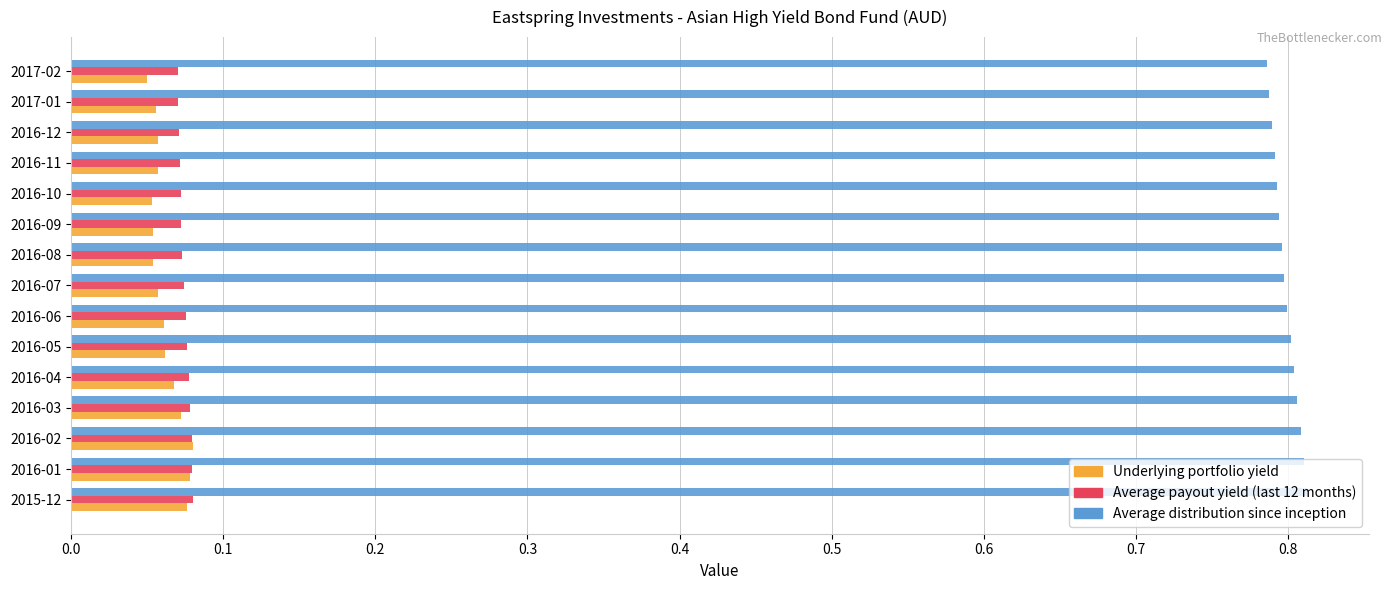

Count the Average distribution since inception values in the range 0 to 1.

15